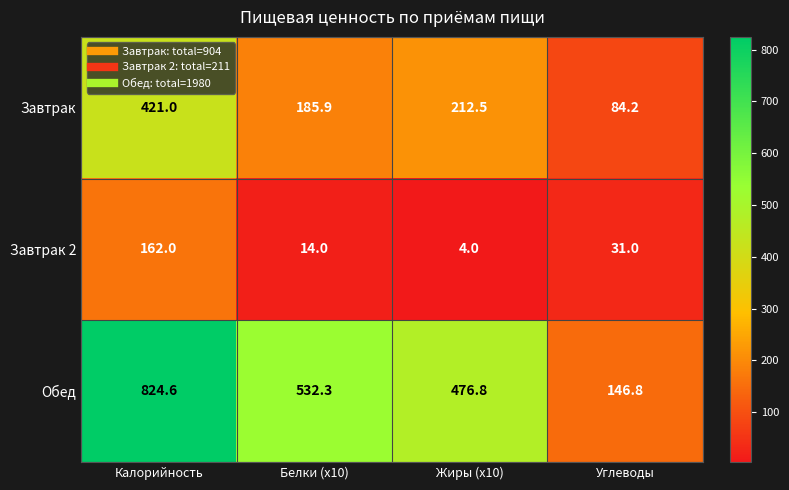

Which series changed the most between Калорийность and Белки (x10)?

Обед